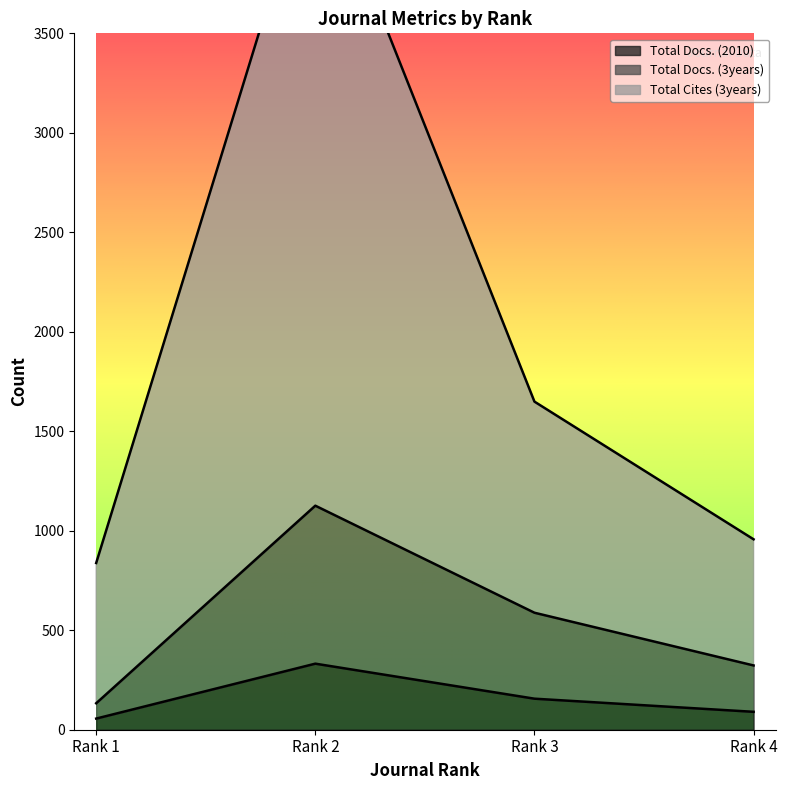

List the series in order of their overall mean, highest first.

Total Cites (3years), Total Docs. (3years), Total Docs. (2010)